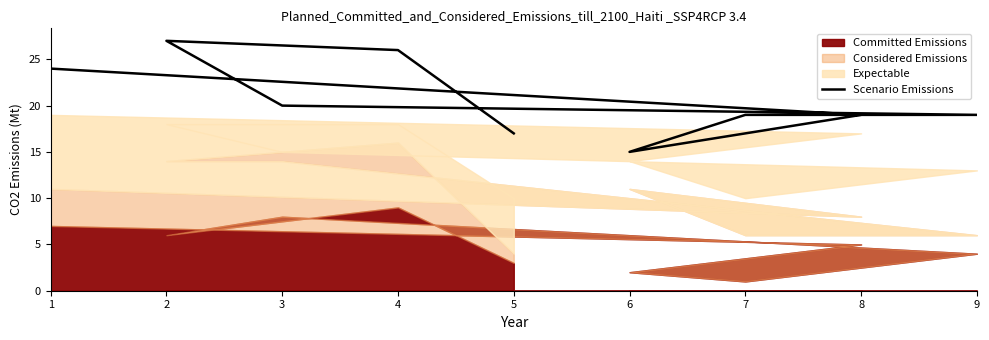

Where is the first local minimum?

7